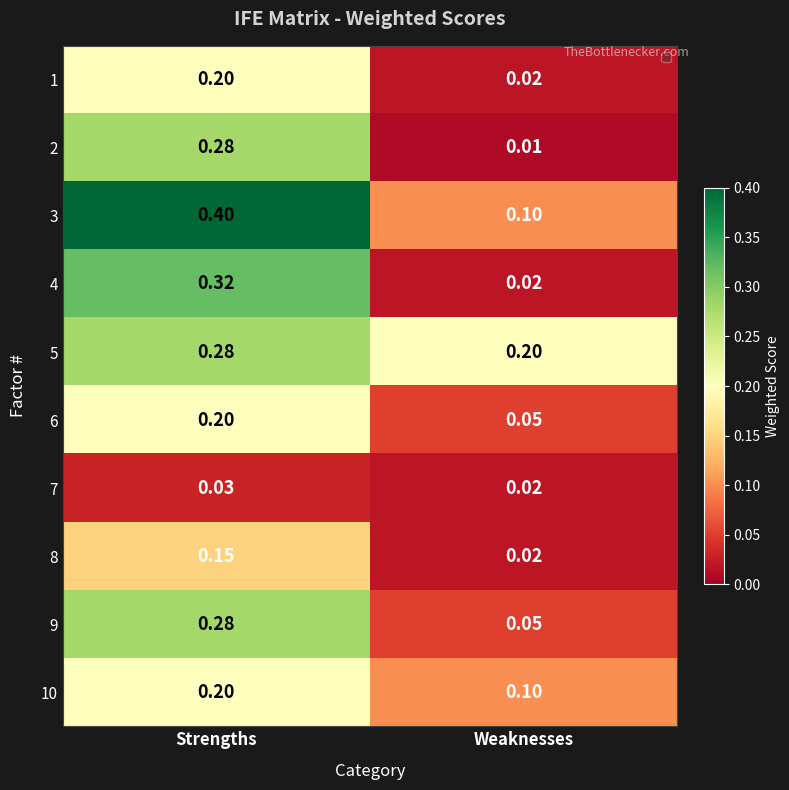

At which label does 8 reach its peak?

Strengths